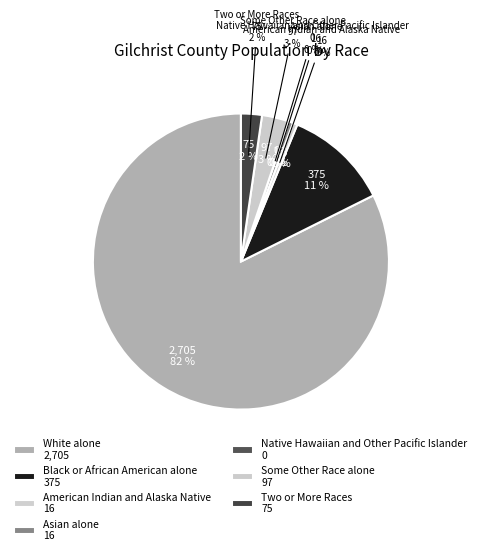

Is the sum of Native Hawaiian and Other Pacific Islander and Two or More Races greater than half?

No